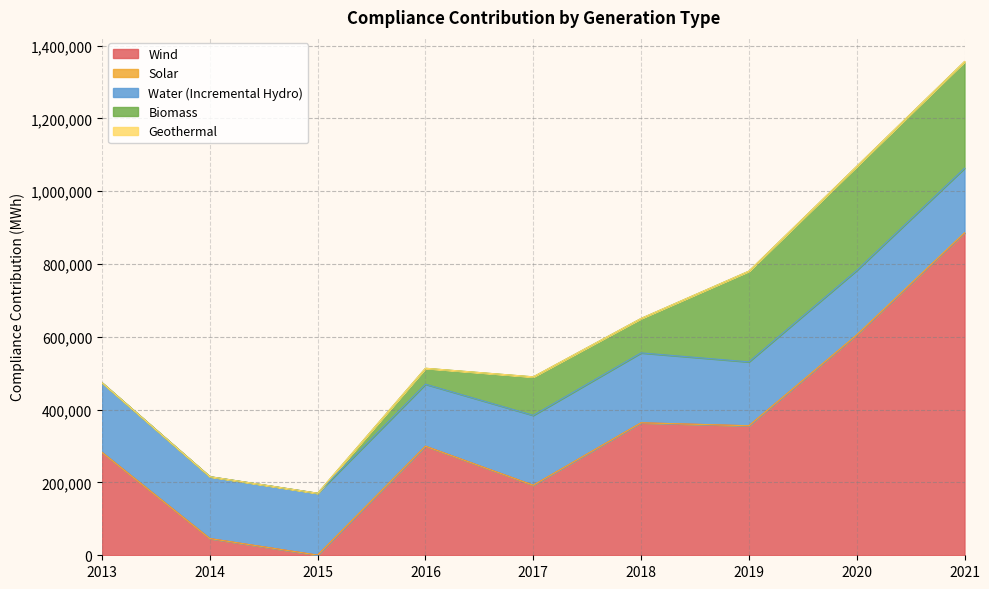

True or false: Water (Incremental Hydro) has a value of 170089.0 at 2015.

True